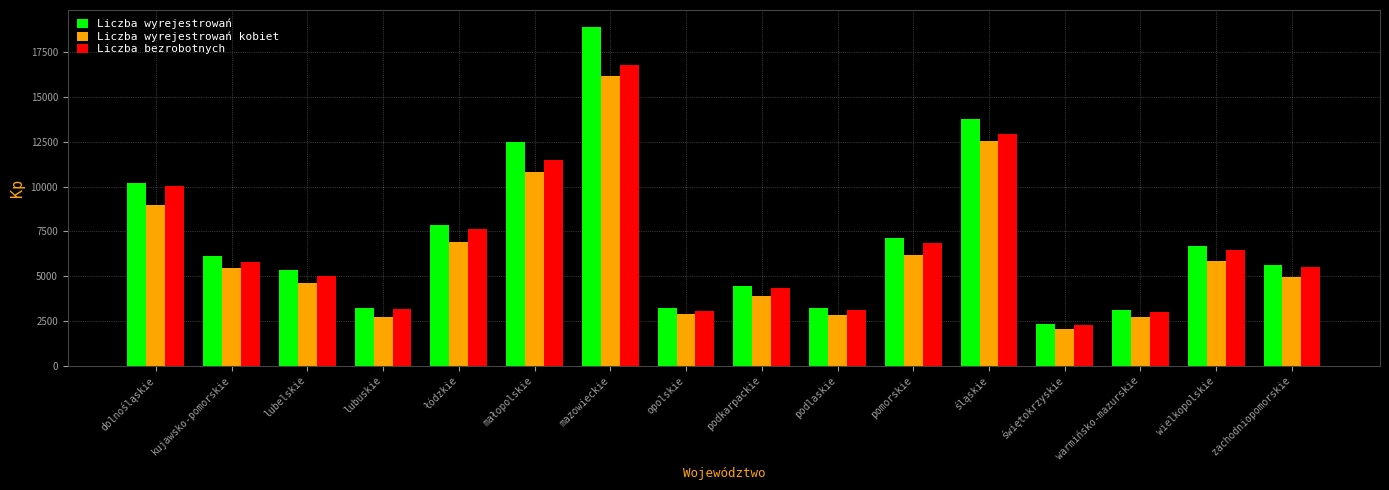

What is the sum of all Liczba wyrejestrowań values?

113809